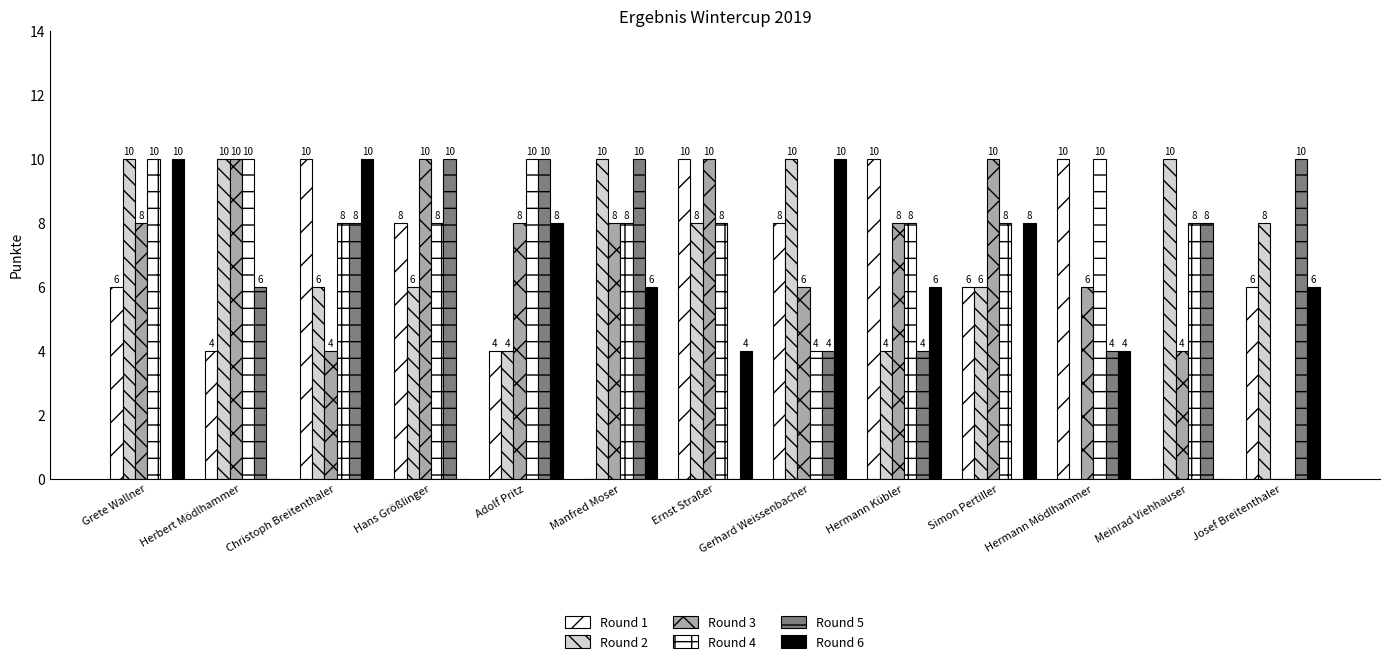

Between Christoph Breitenthaler and Gerhard Weissenbacher, which is larger?

Christoph Breitenthaler